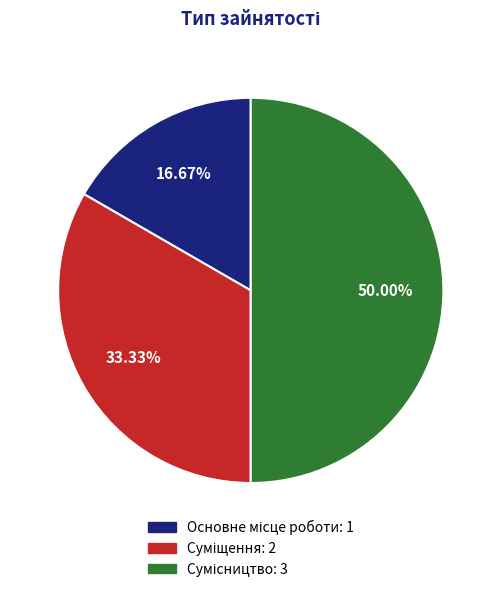

Is it true that Основне місце роботи is 28% of the pie?

False